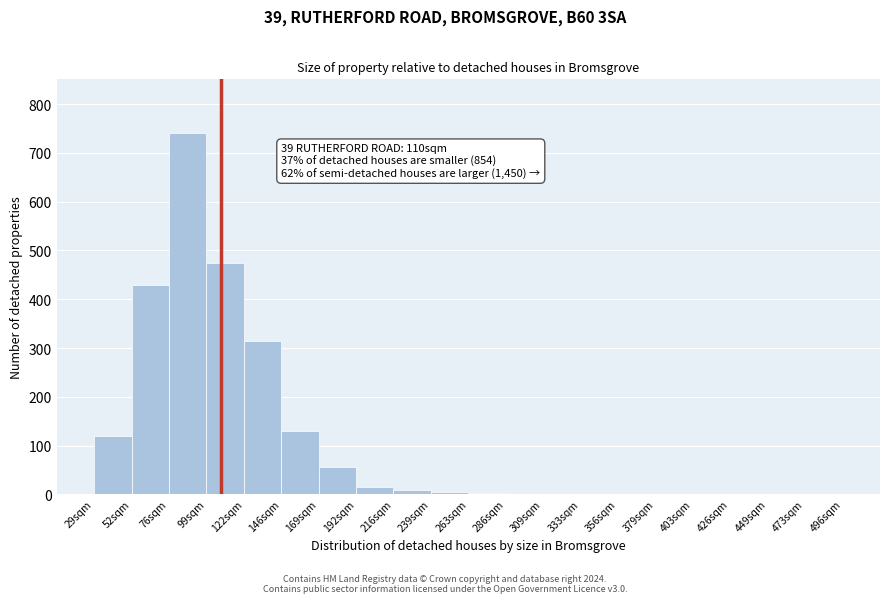

True or false: the data shows 27 at 169sqm.

False